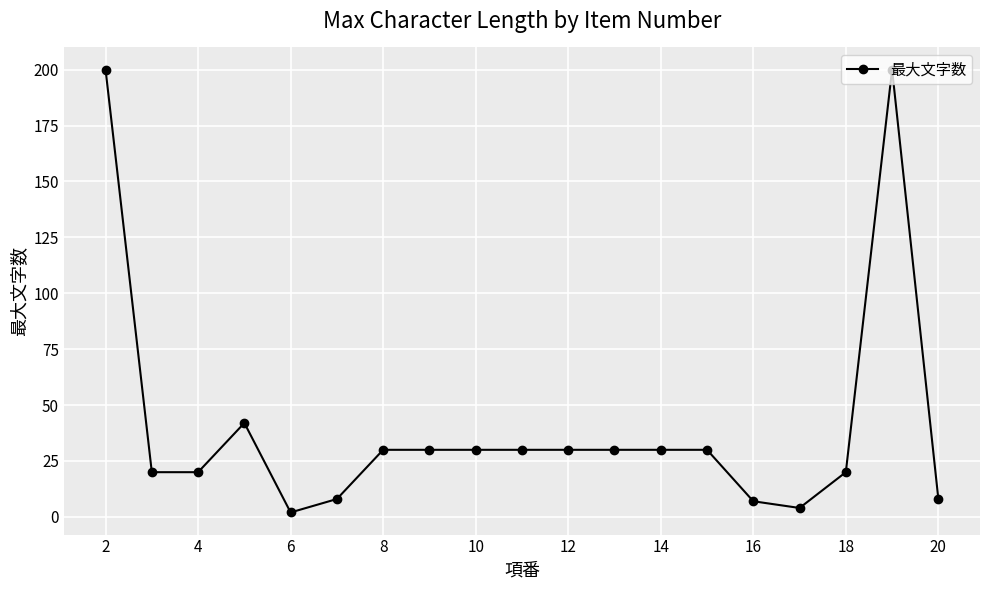

What is the maximum value shown in the chart?

200